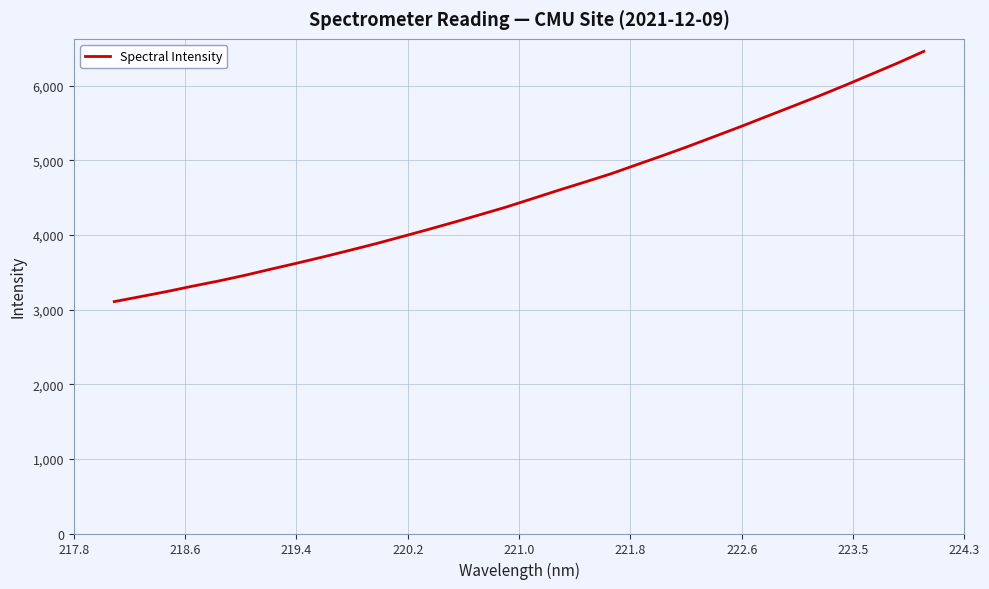

What is the difference between the maximum and minimum values?

3352.4